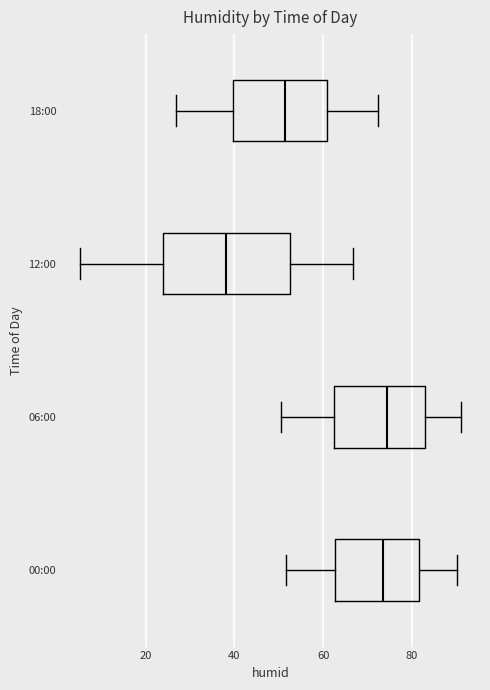

Reading bottom to top, read every box against the x-axis: the position of its median line, the range the box covers, and the ends of its whiskers. The values are not printed on the chart, so give them approximately, as read against the axis.

00:00: median 74, box 62 to 82, whiskers 52 to 90
06:00: median 74, box 62 to 82, whiskers 50 to 92
12:00: median 38, box 24 to 52, whiskers 6 to 66
18:00: median 52, box 40 to 60, whiskers 26 to 72